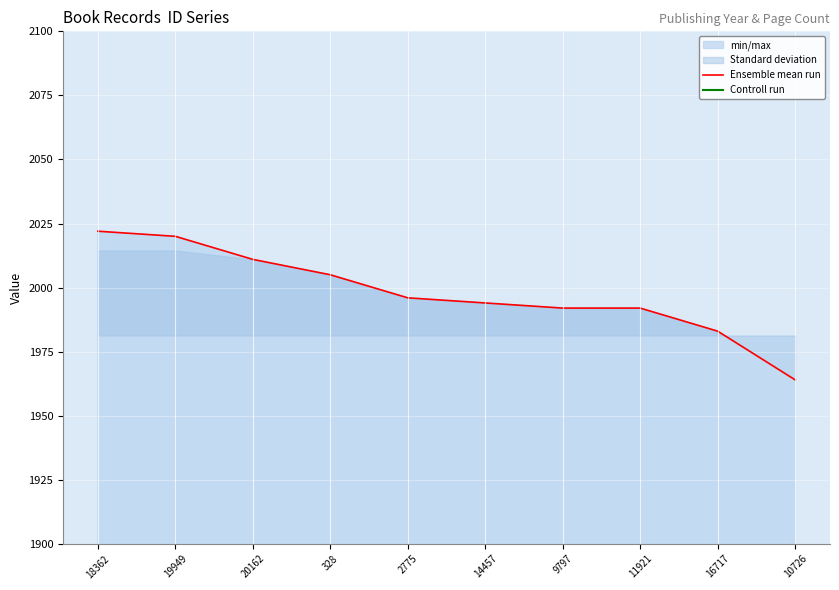

Between 2775 and 9797, which is larger?

2775